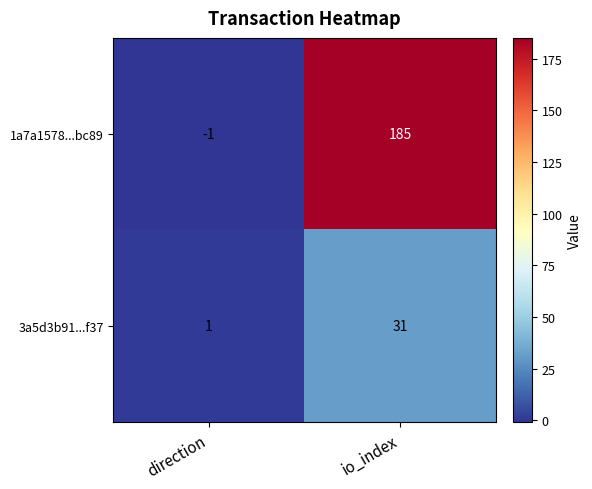

Reading right to left, list all the values displayed in this chart.

1a7a1578...bc89: 185	-1
3a5d3b91...f37: 31	1